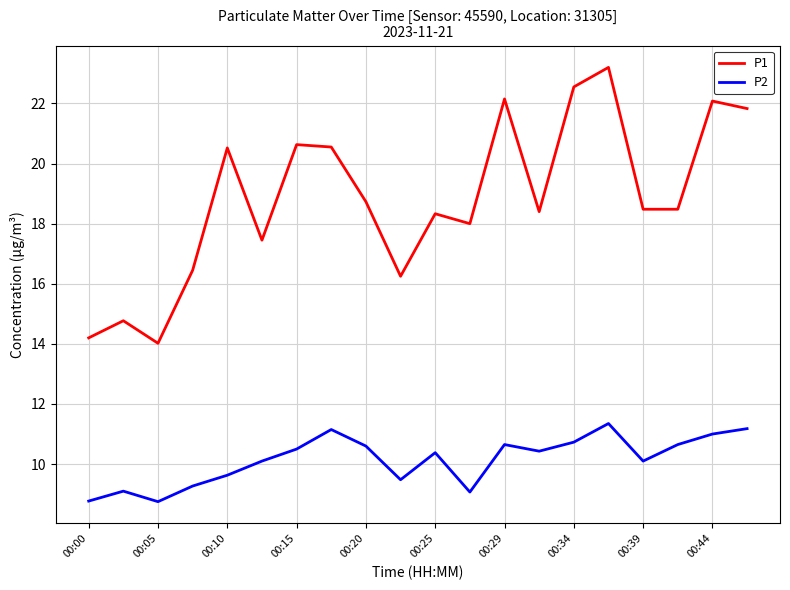

What is the difference between the maximum and minimum values in the P1 series?

9.2